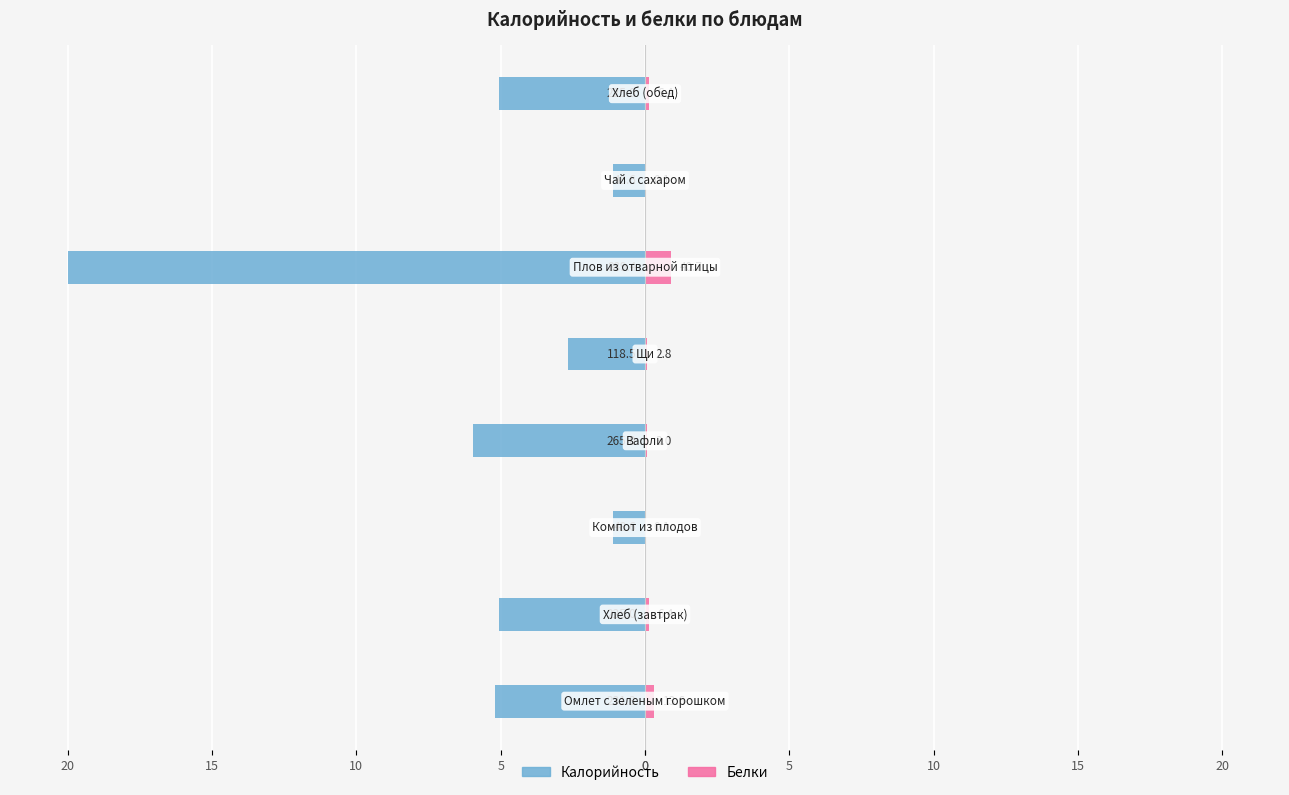

Reading left to right, list all the values displayed in this chart.

Калорийность: 0=-5.2	5=-5.1	10=-1.1	15=-6.0	20=-2.7	0=-20.0	5=-1.1	10=-5.1
Белки: 0=0.3	5=0.1	10=0.0	15=0.1	20=0.1	0=0.9	5=0.0	10=0.1